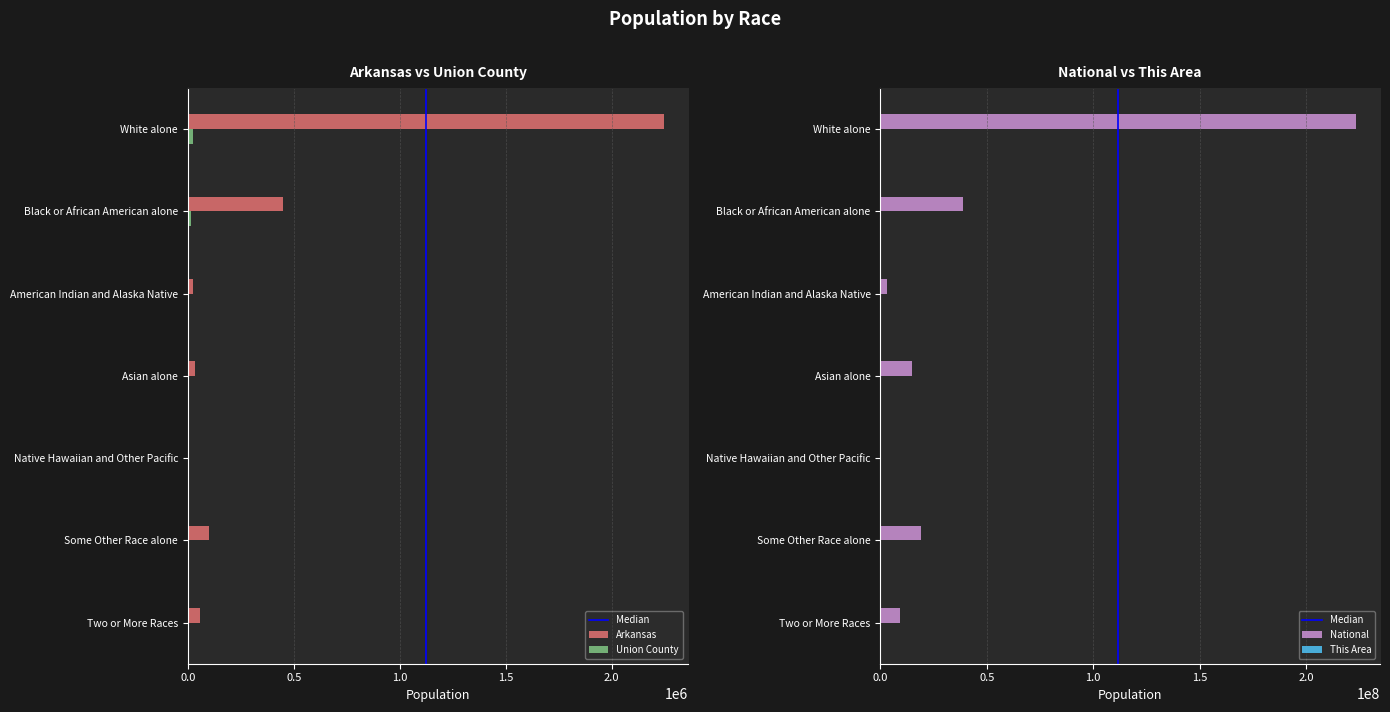

How many bars are there in total?

28